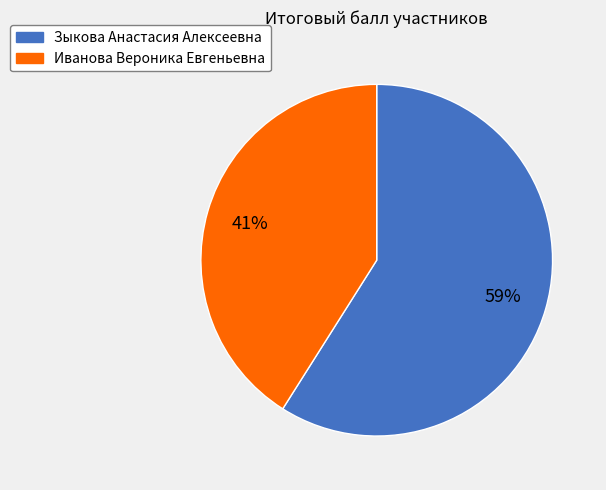

Is the sum of Иванова Вероника Евгеньевна and Зыкова Анастасия Алексеевна greater than half?

Yes